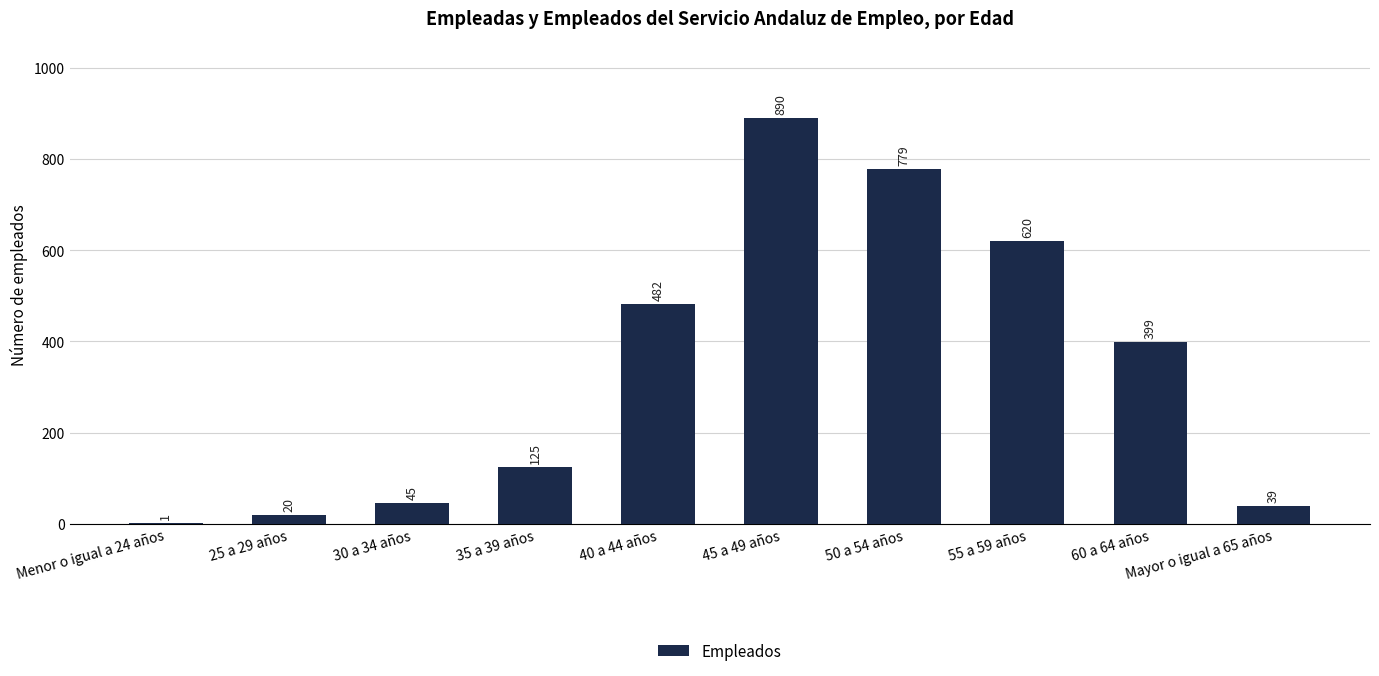

How many data points does each series have?

10